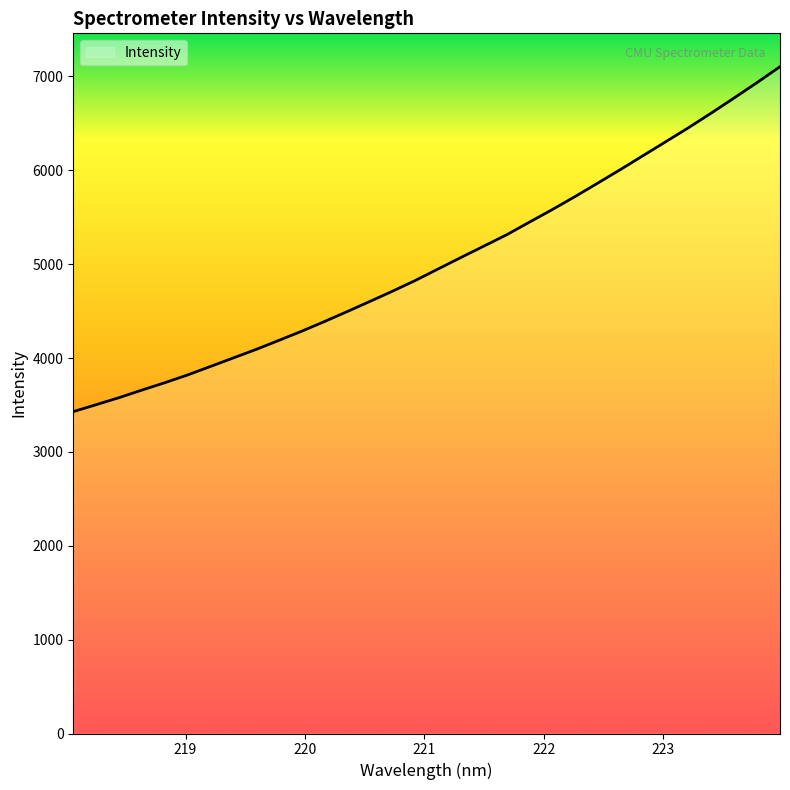

What is the difference between the maximum and minimum values?

3674.8